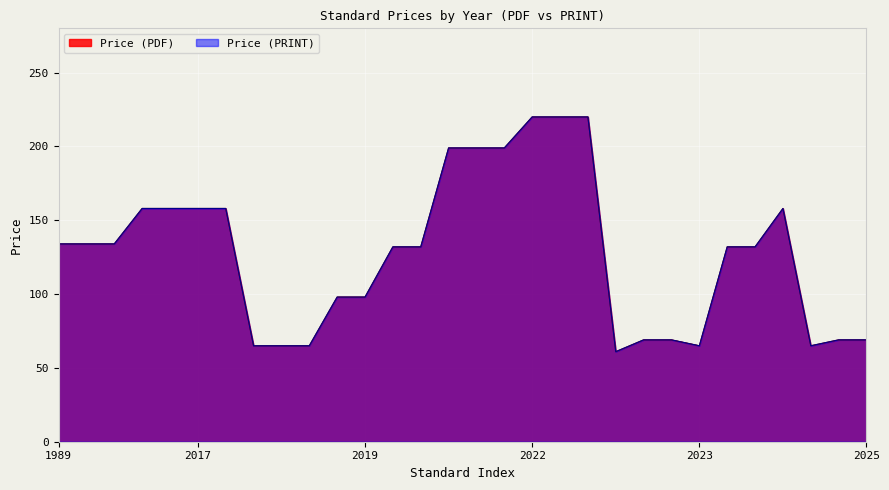

At which category is the sum across all series the highest?

2022